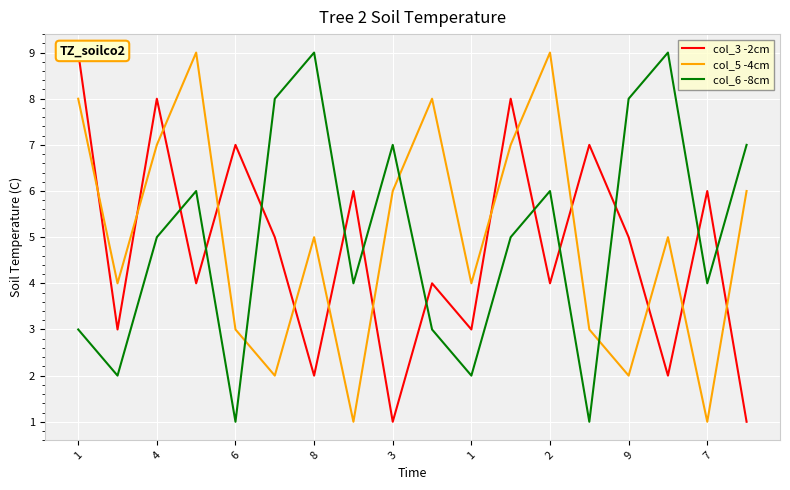

How many col_6 -8cm values are between 3 and 7?

10